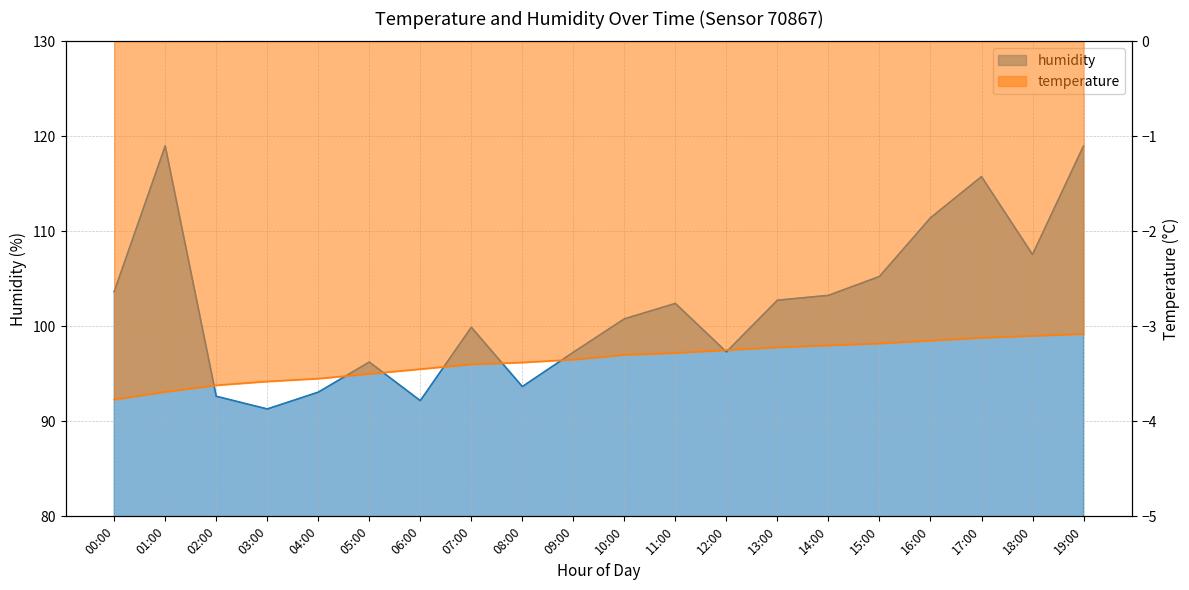

What position from the right is 06:00?

14